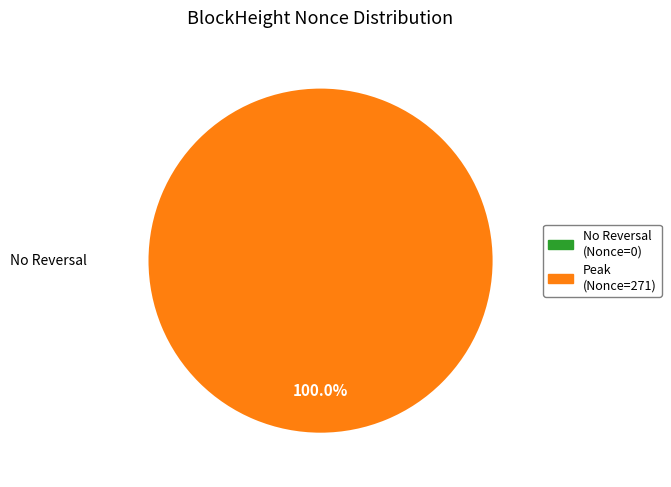

Is it true that 50395 is 100% of the pie?

True